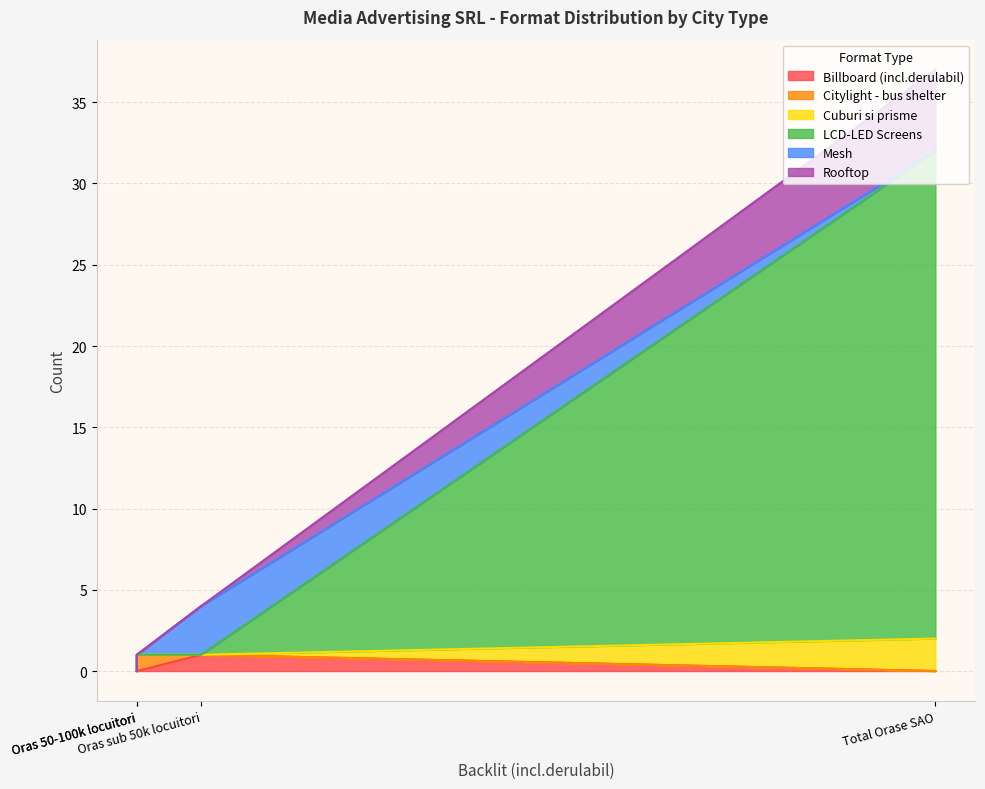

True or false: Citylight - bus shelter and Billboard (incl.derulabil) intersect in this chart.

False